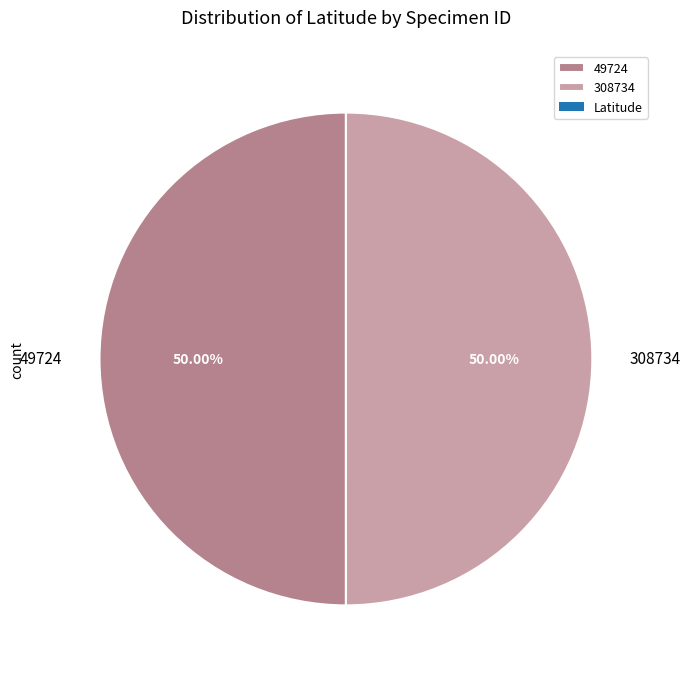

Do 308734 and 49724 together represent more than half of the pie?

Yes